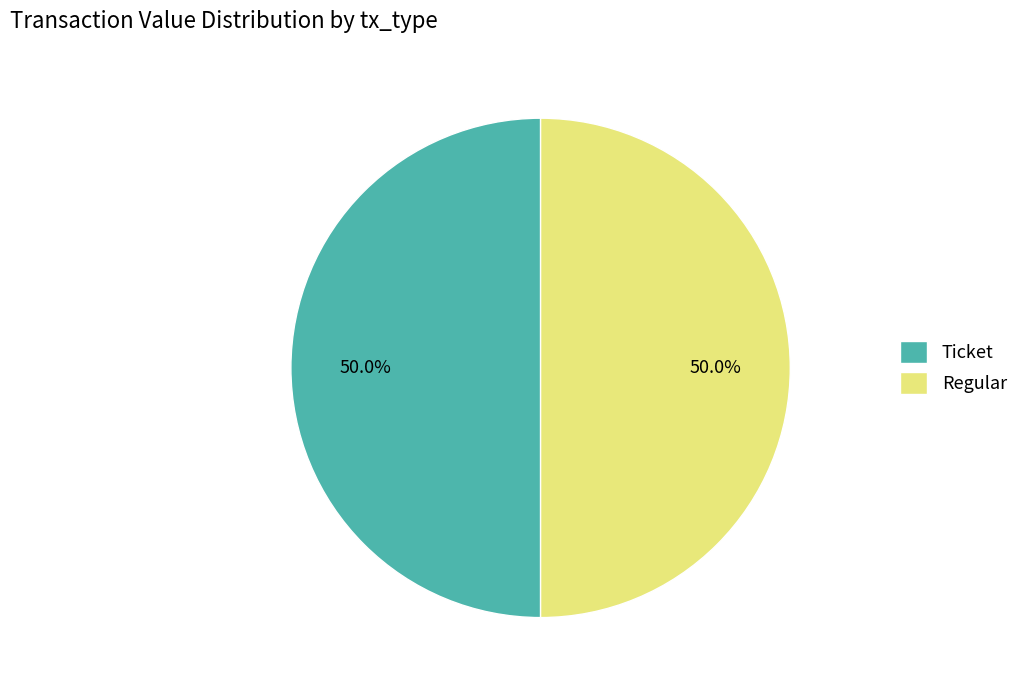

What is the ratio of the value at Ticket to the value at Regular?

1.0